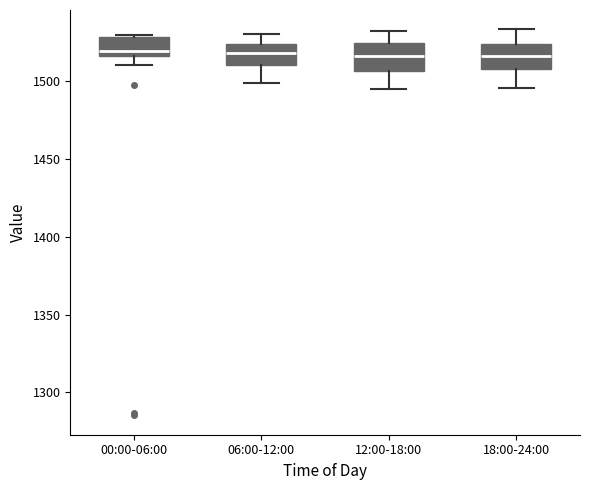

Where is the lower edge of the box for 12:00-18:00 on the y-axis? The values are not printed on the chart, so give them approximately, as read against the axis.

1505